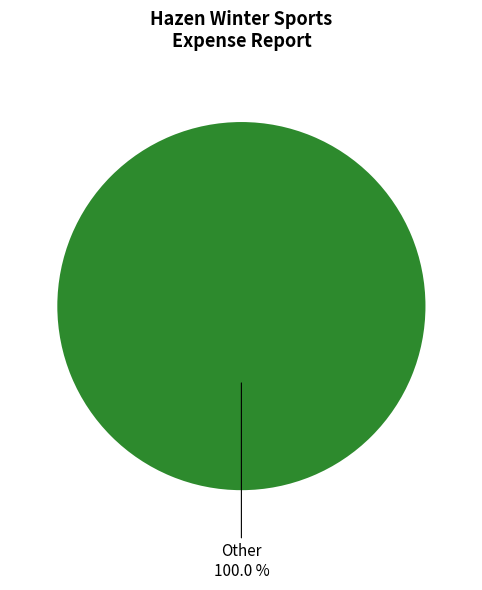

Is there any slice that represents more than half of the pie?

Yes